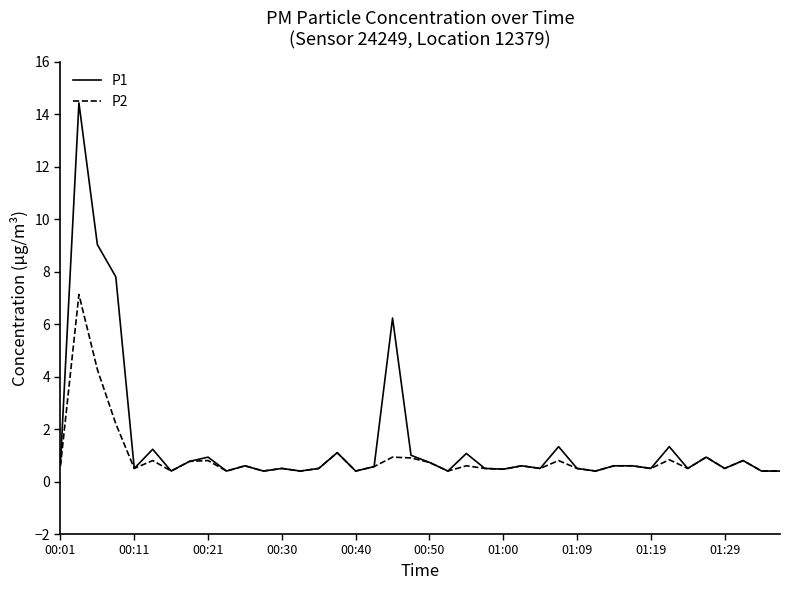

Which series has the widest spread of values?

P1